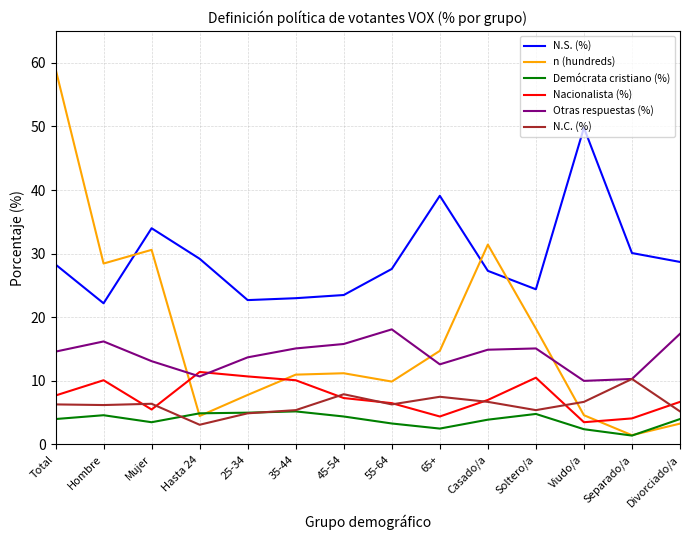

At which label does N.C. (%) reach its minimum?

Hasta 24